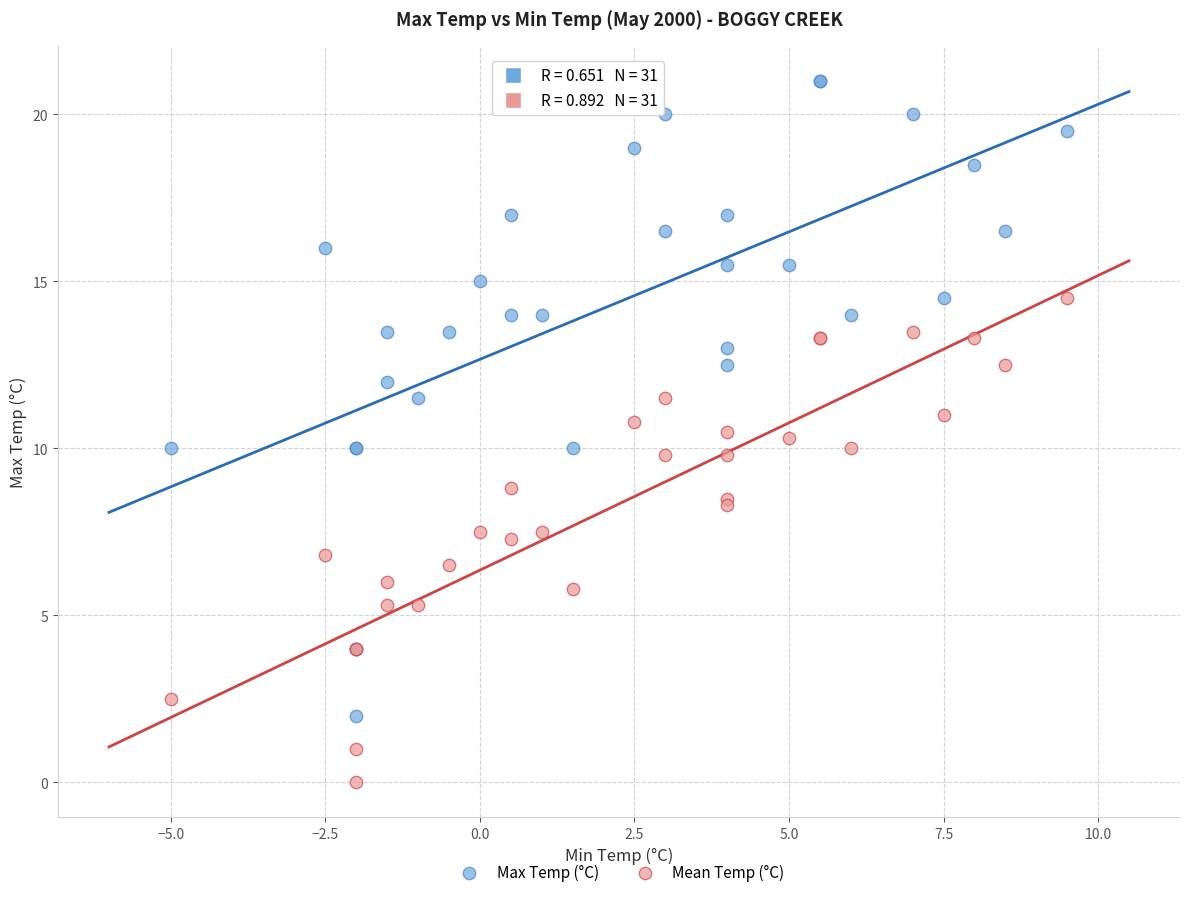

What are all the series names shown in the legend?

Max Temp (°C), Mean Temp (°C)